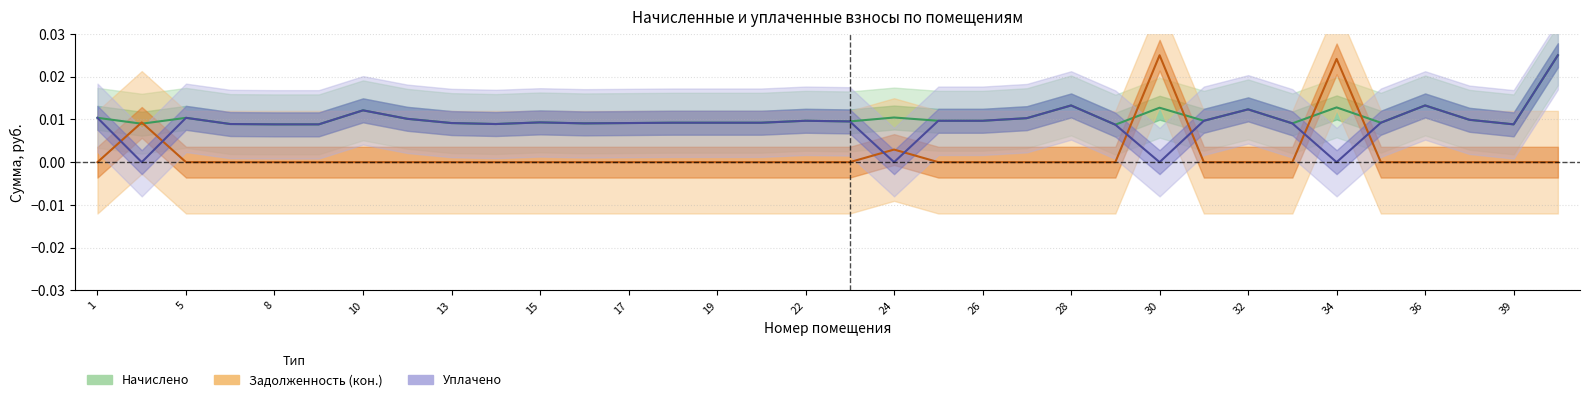

True or false: Начислено has a value of 0.0 at 15.

False